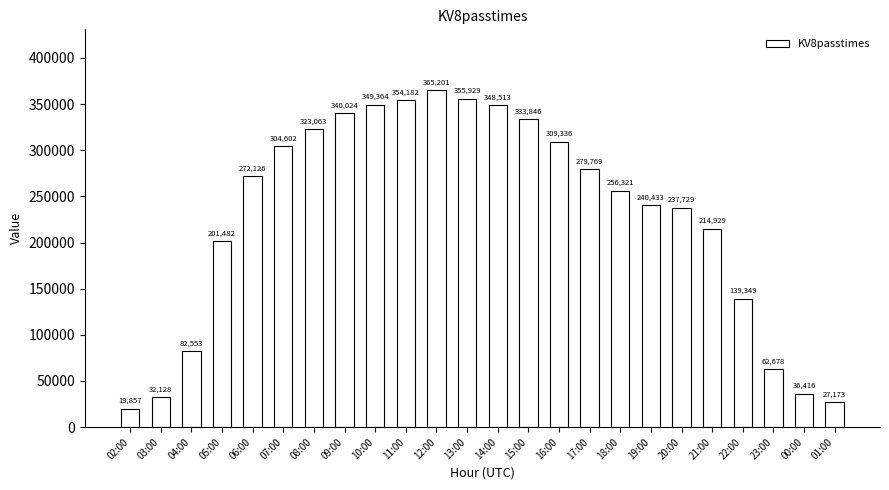

Are the bars horizontal?

No